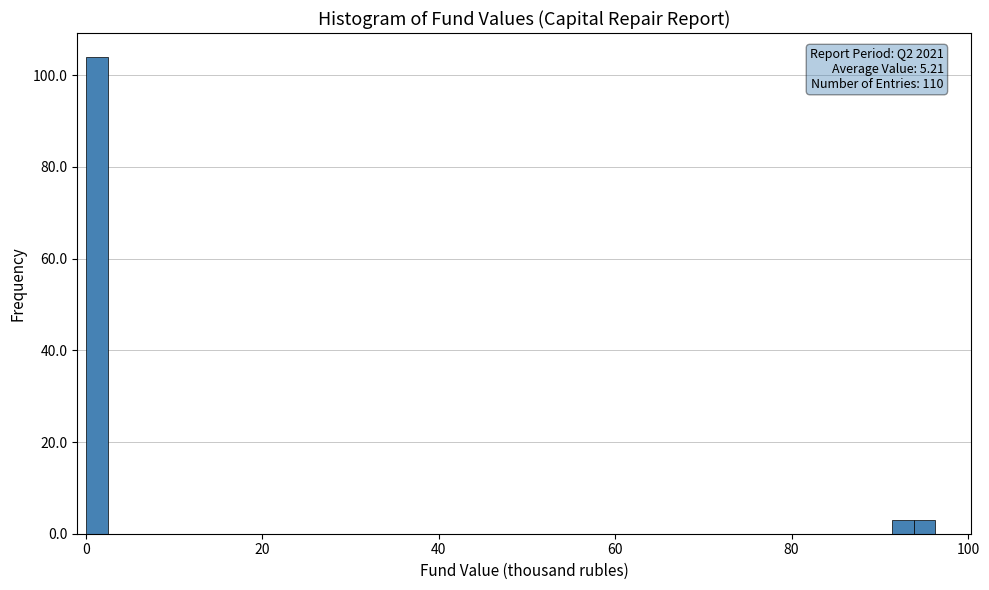

Read against the x-axis, roughly where is the centre of the tallest bar?

2